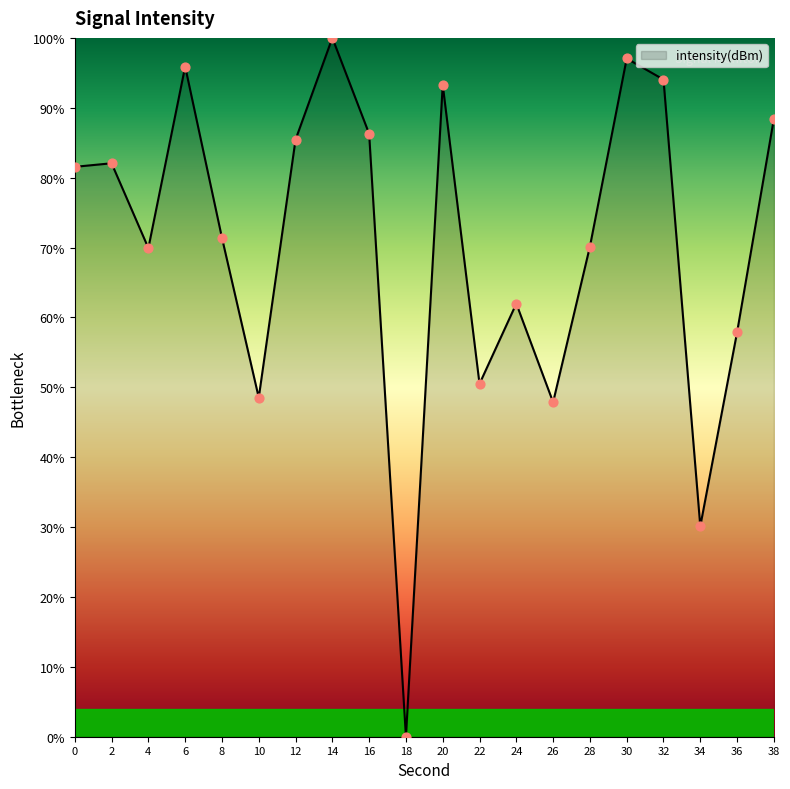

What is the change in value from 26 to 34?

-17.7